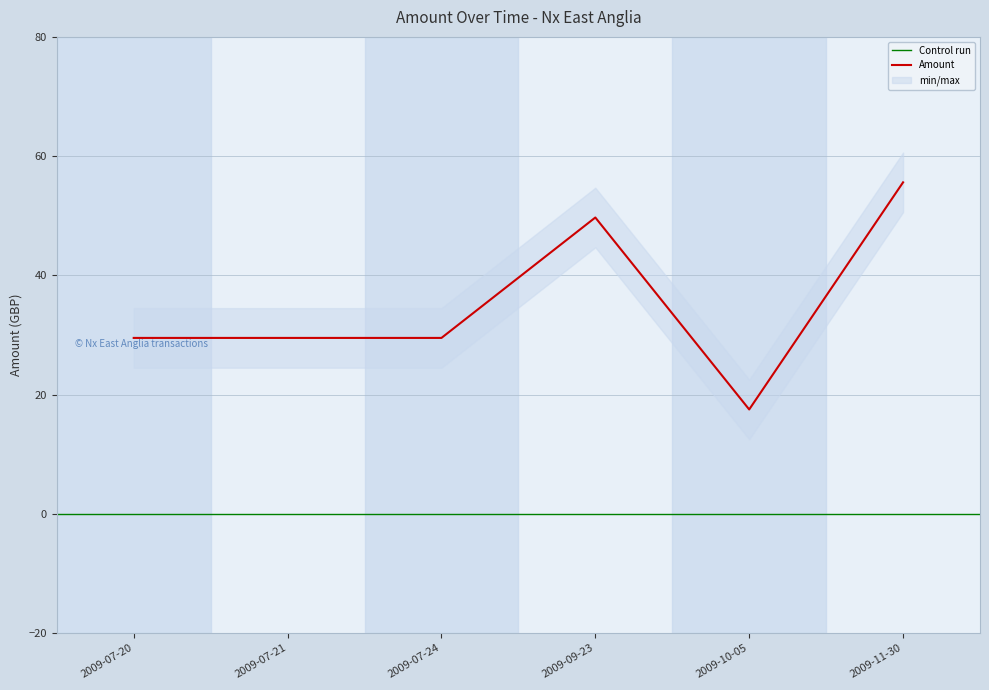

What is the label of the 4th point from the left?

2009-09-23